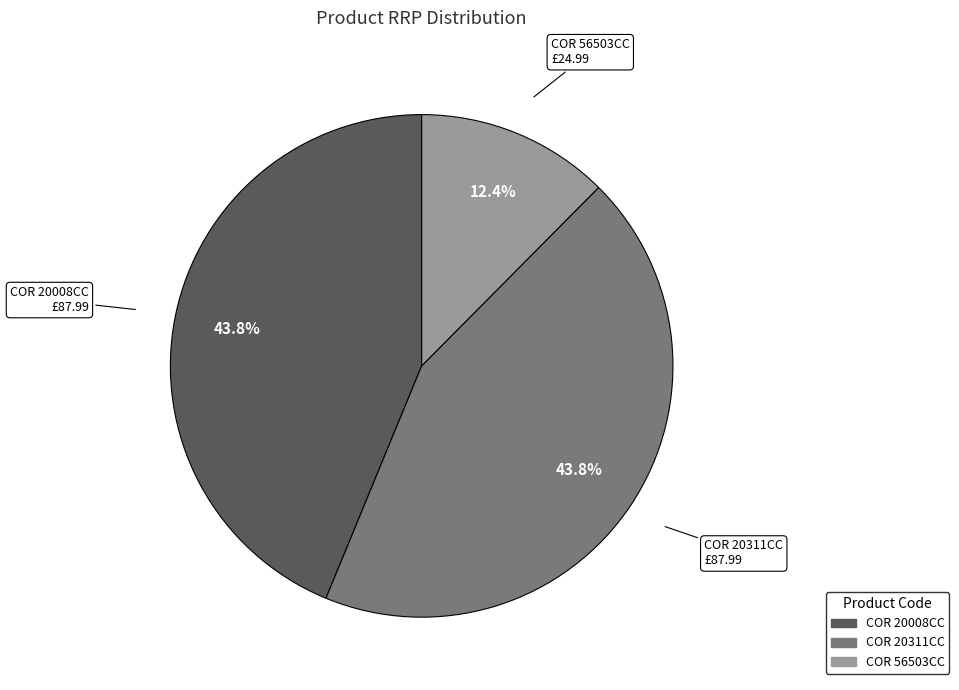

Does any single category account for the majority?

No